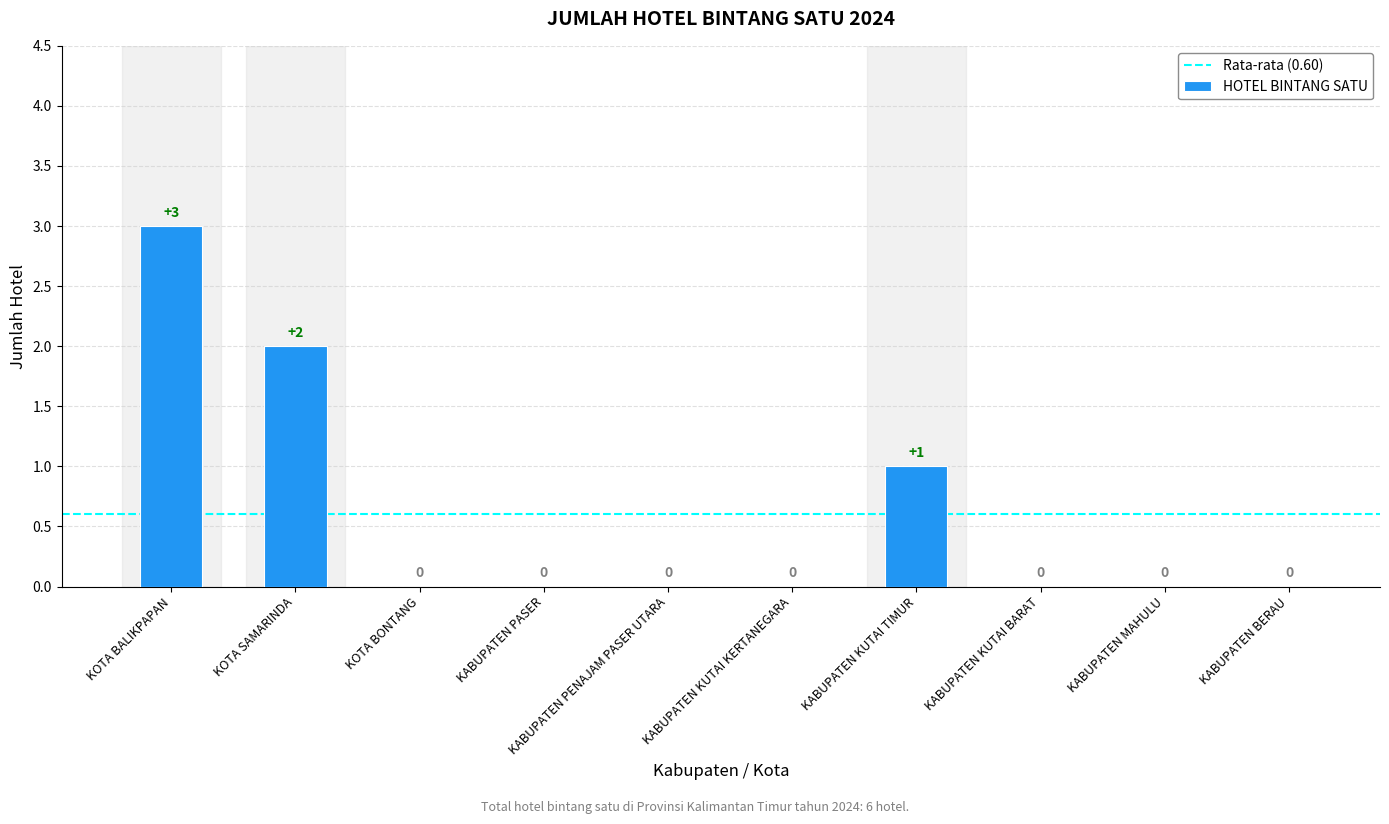

How many distinct data groups are displayed?

1